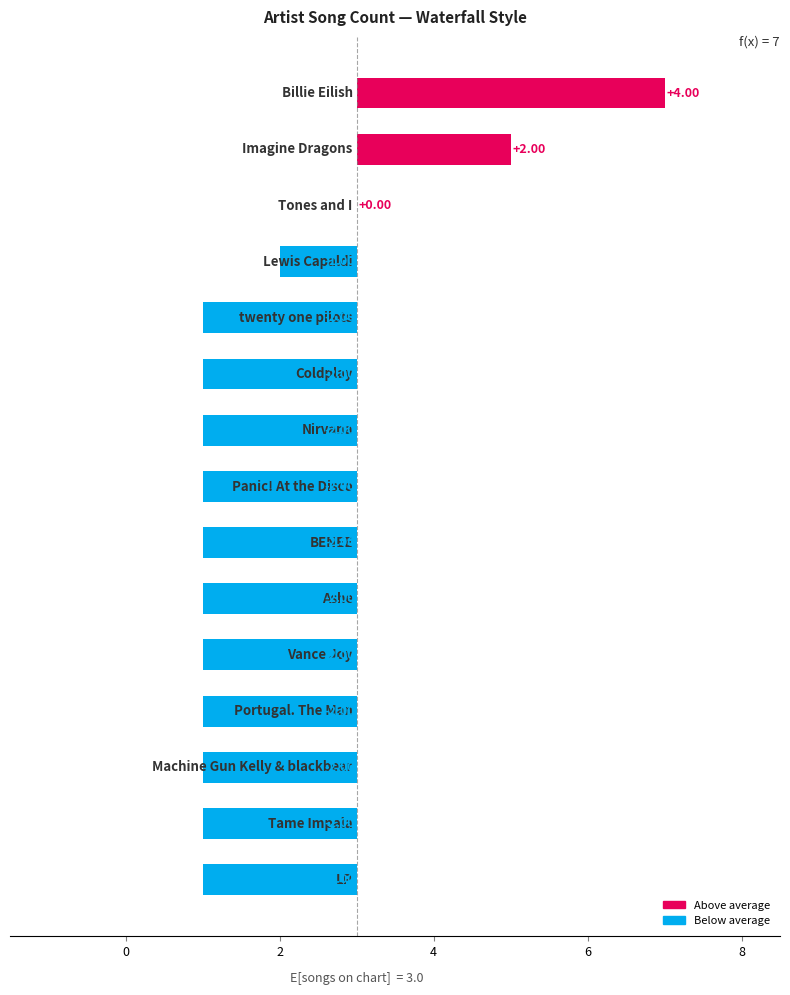

The chart shows a value of -2 at 9. True or false?

True